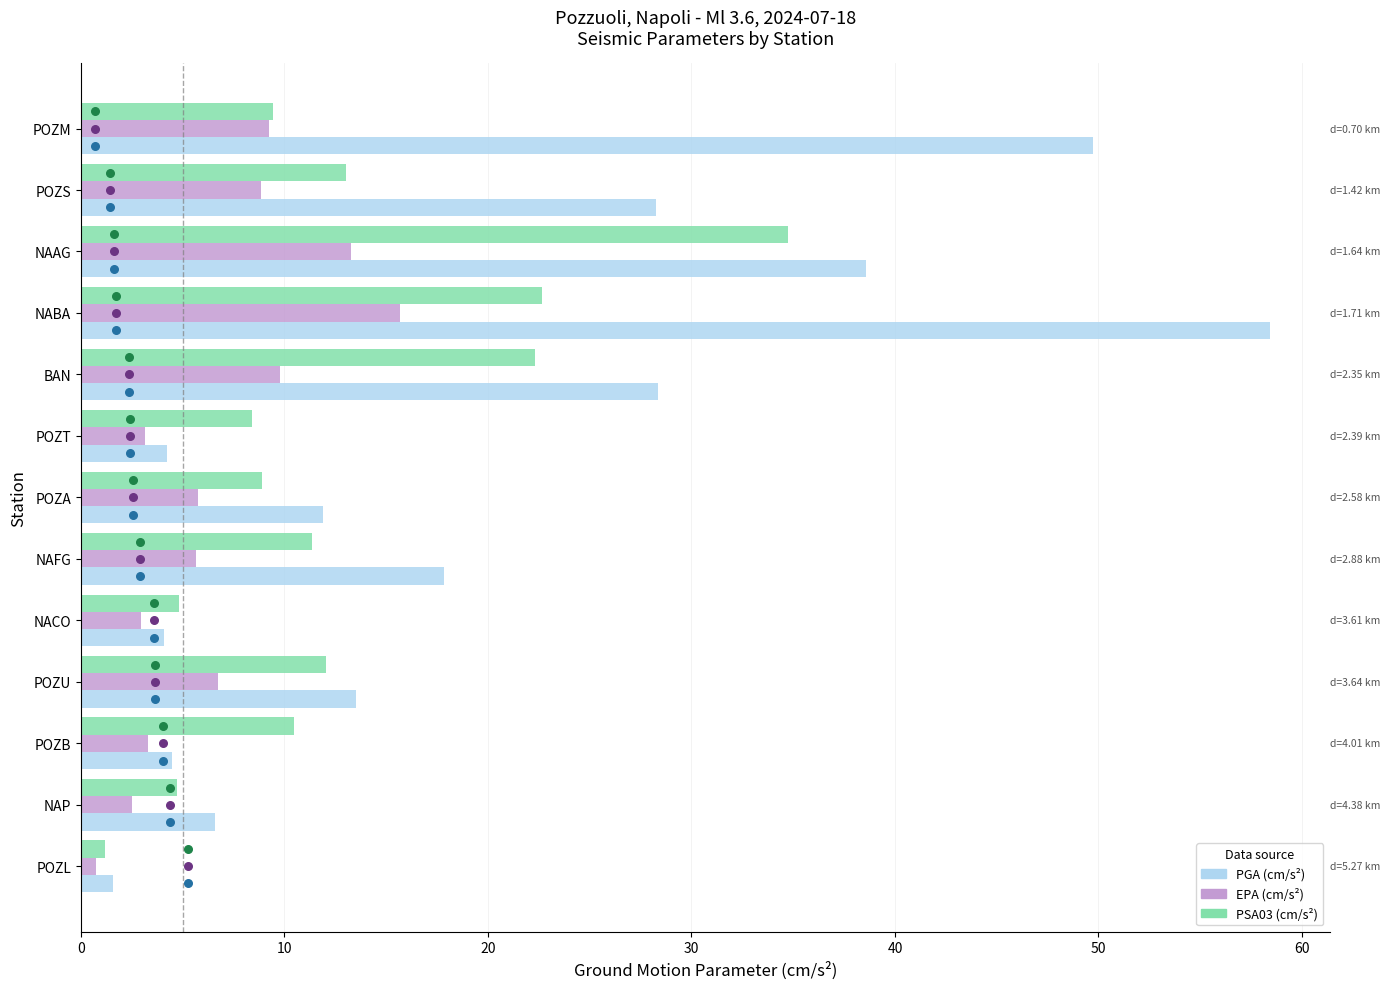

What are all the series names shown in the legend?

PGA (cm/s²), EPA (cm/s²), PSA03 (cm/s²)